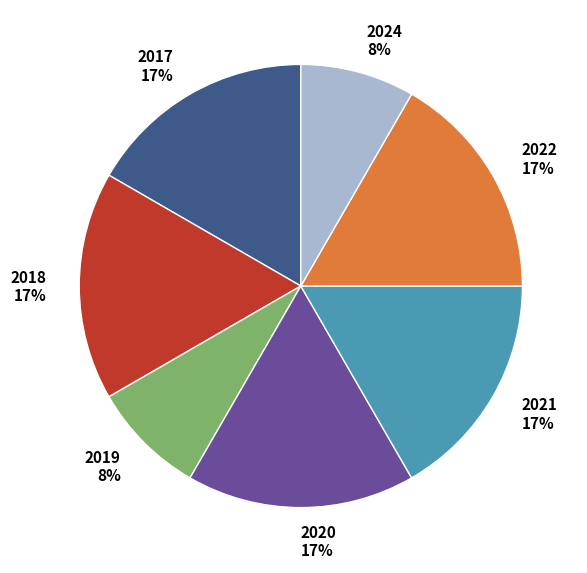

True or false: 2018 accounts for 4% of the total.

False